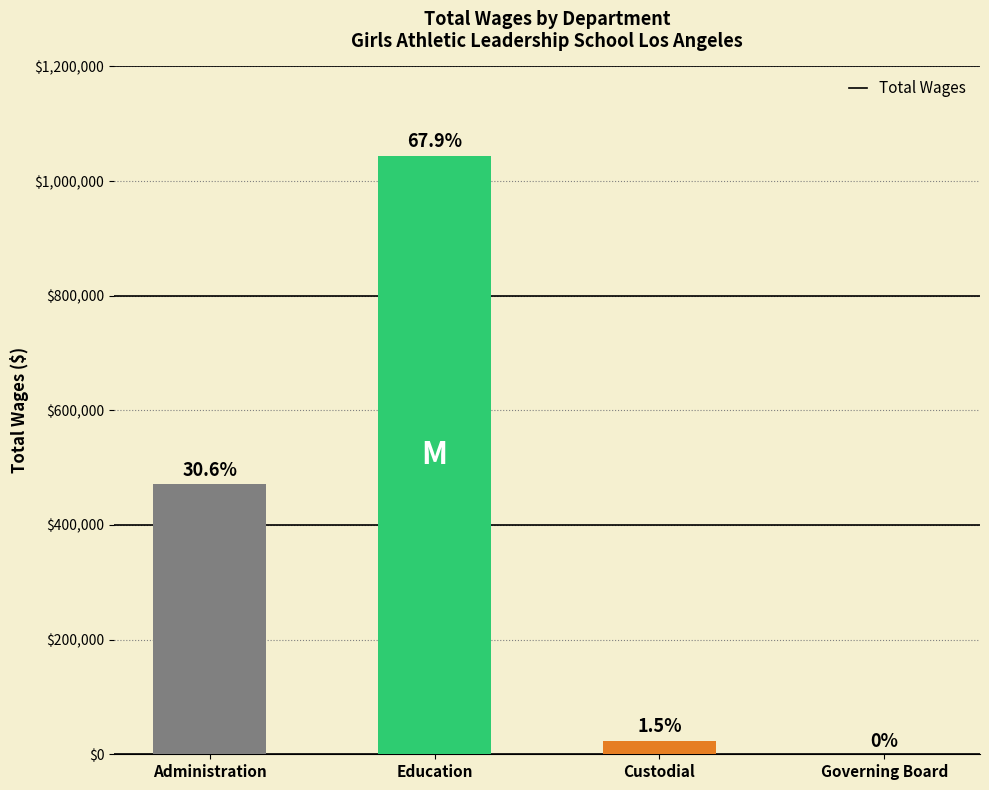

What is the maximum value shown in the chart?

1044176